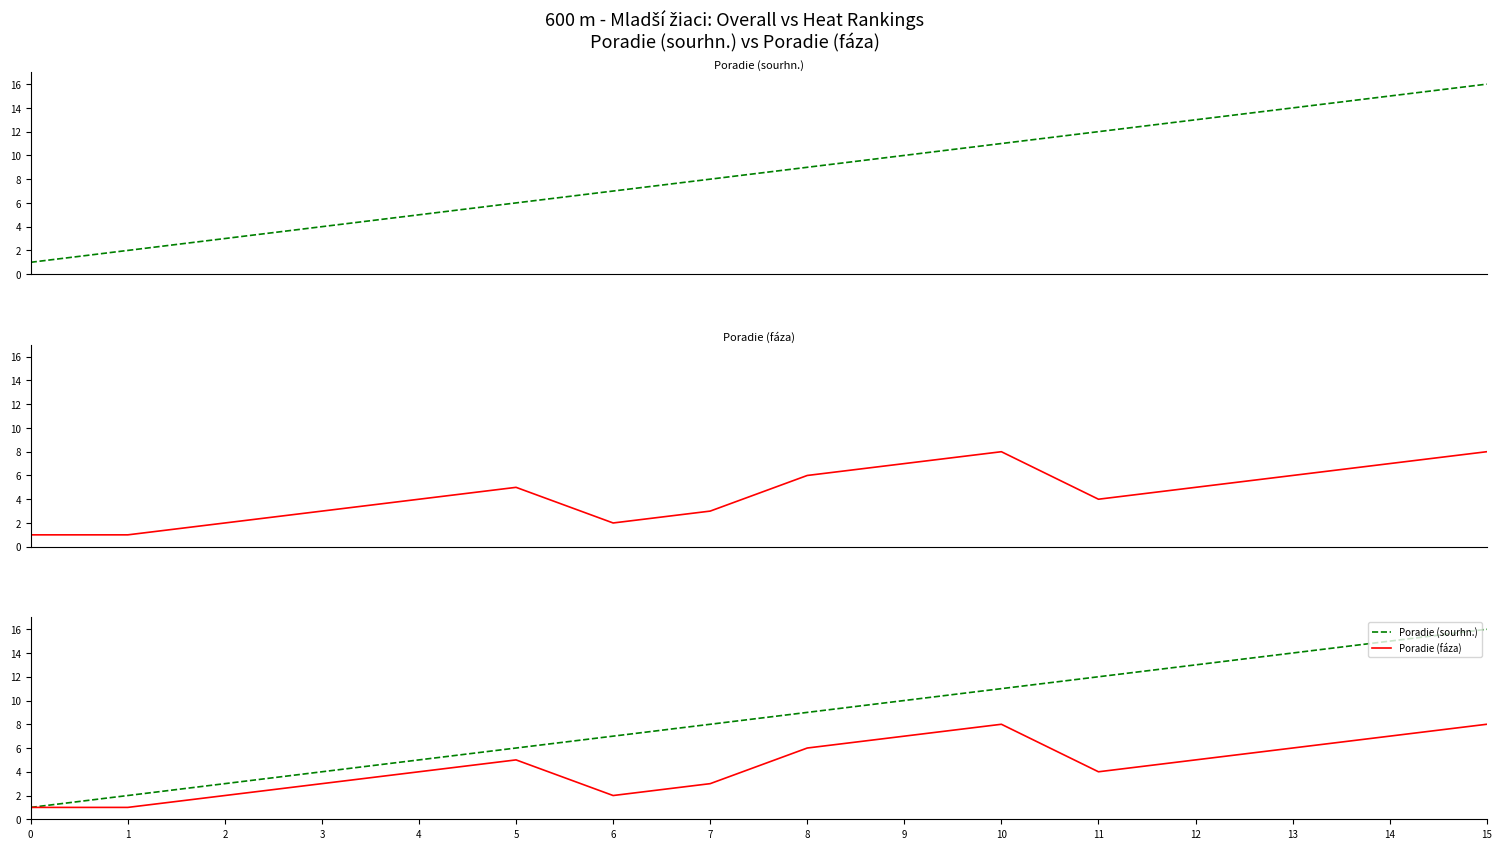

At how many categories does at least one series exceed 9?

7